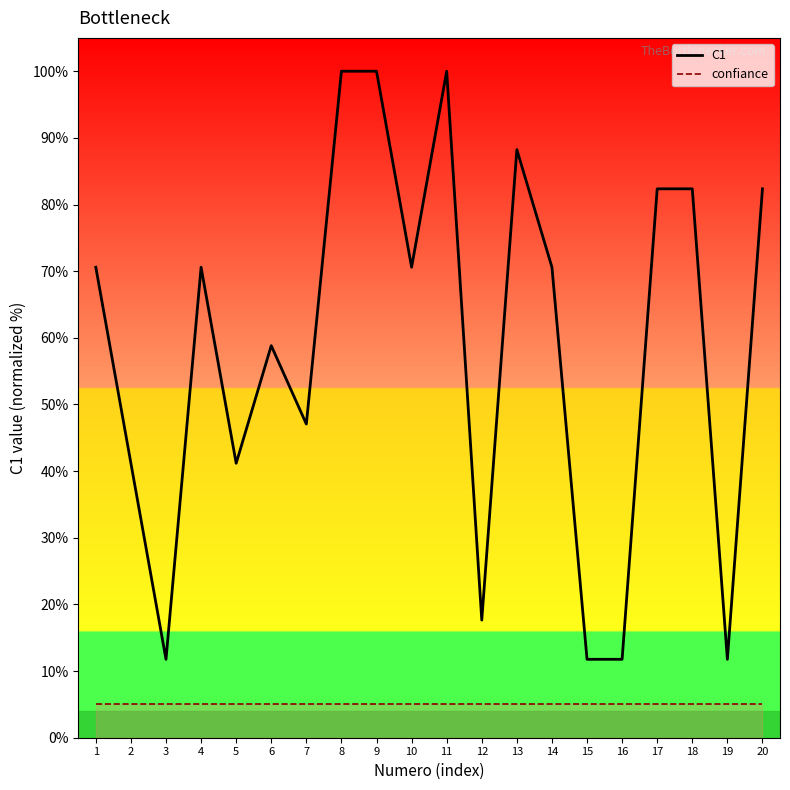

Which series has the largest total across all categories?

C1